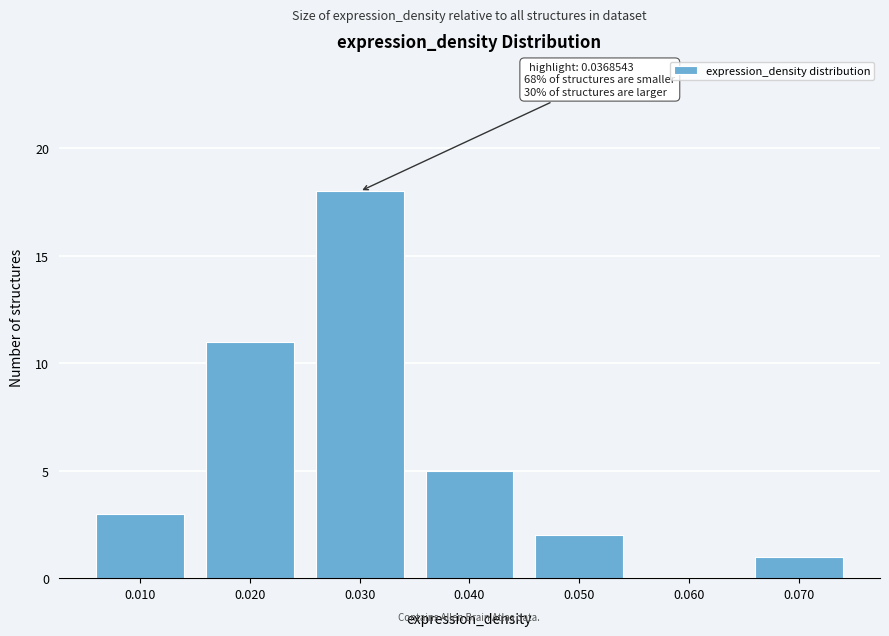

Reading left to right, extract all data points from this chart.

0.010=3	0.020=11	0.030=18	0.040=5	0.050=2	0.060=0	0.070=1